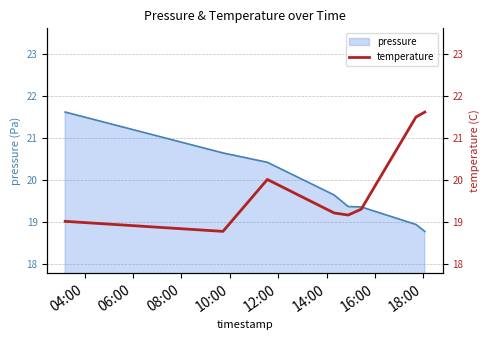

What is the lowest value of the pressure series?

18.8